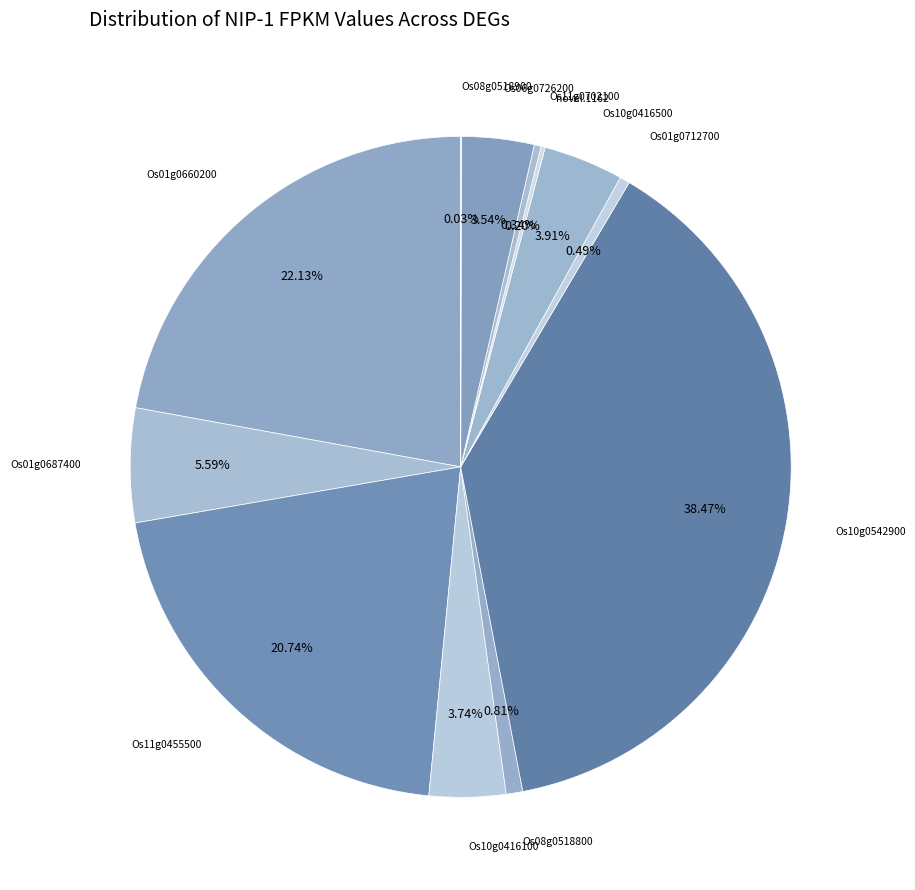

Which has a higher value, Os08g0518800 or Os06g0726200?

Os06g0726200